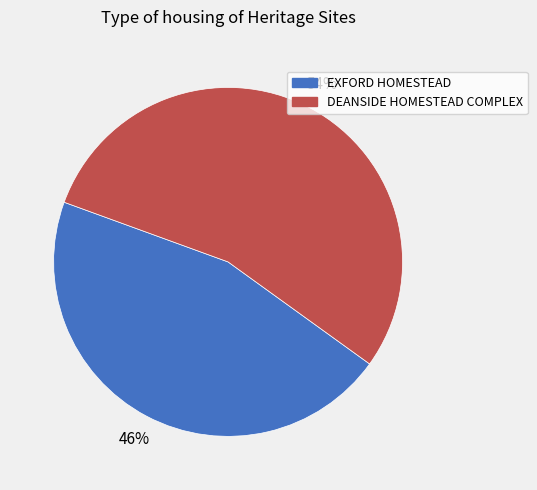

Between DEANSIDE HOMESTEAD COMPLEX and EXFORD HOMESTEAD, which is larger?

DEANSIDE HOMESTEAD COMPLEX